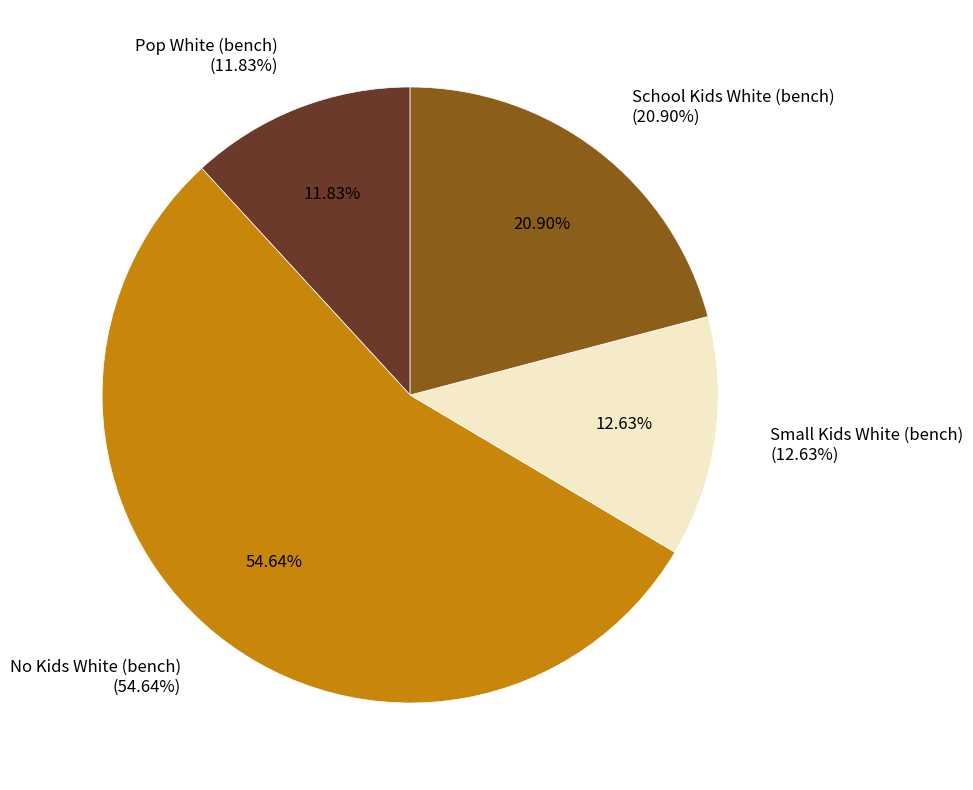

Rank the categories by value from highest to lowest.

No Kids White (bench), School Kids White (bench), Small Kids White (bench), Pop White (bench)